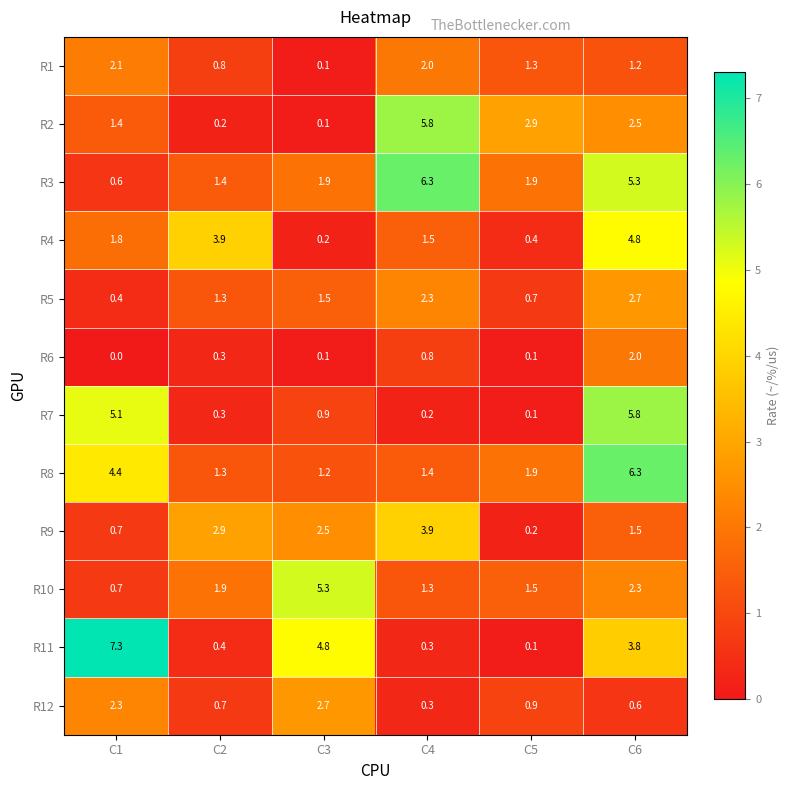

Where does the R3 series first go above 1?

C2